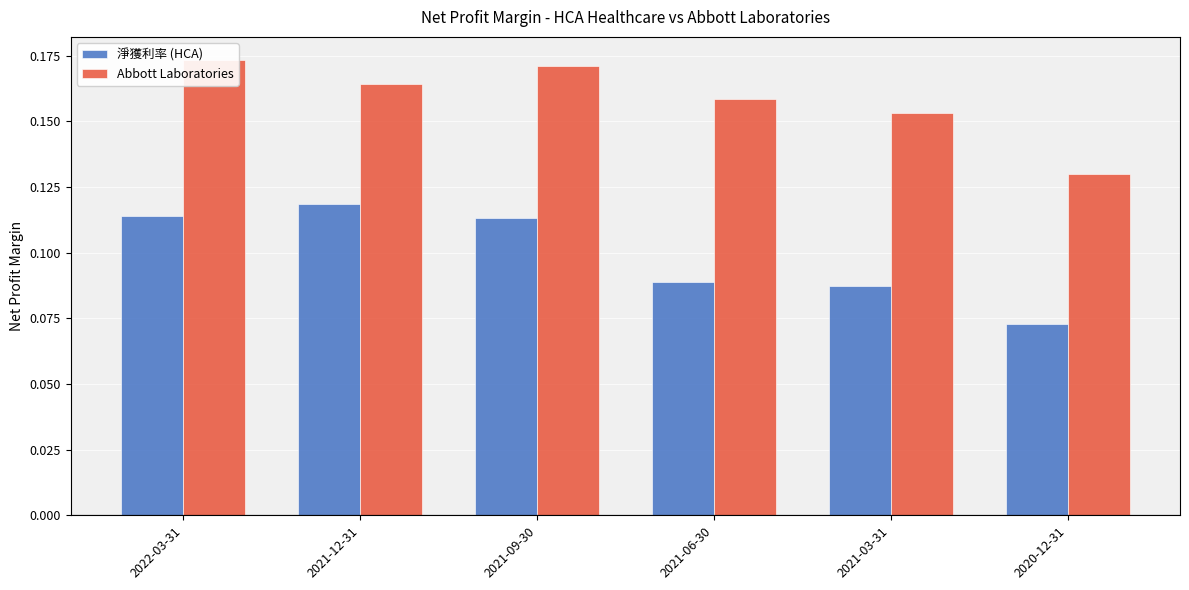

Which series has the largest total across all categories?

Abbott Laboratories